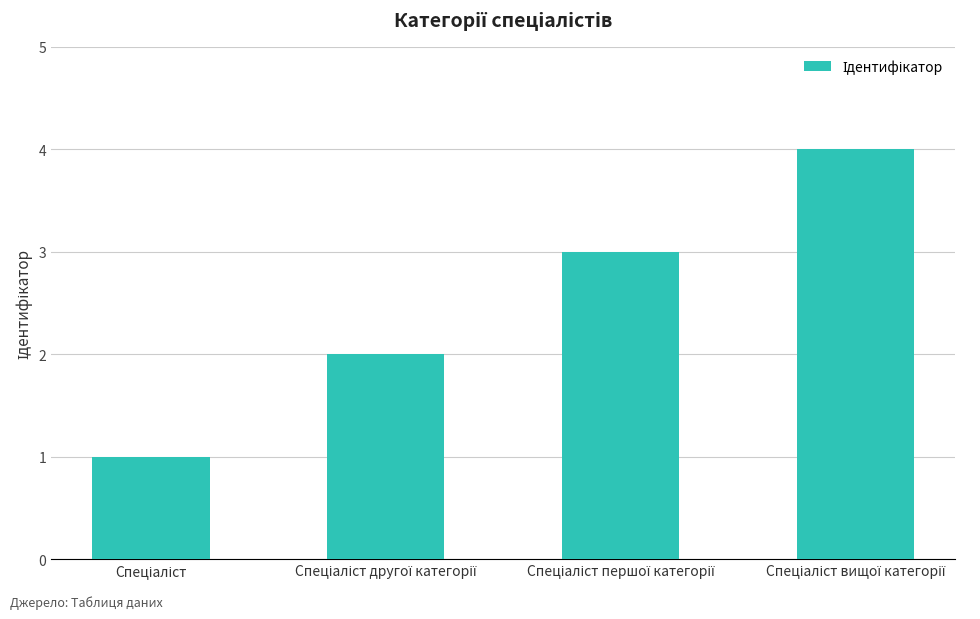

What is the maximum value shown in the chart?

4